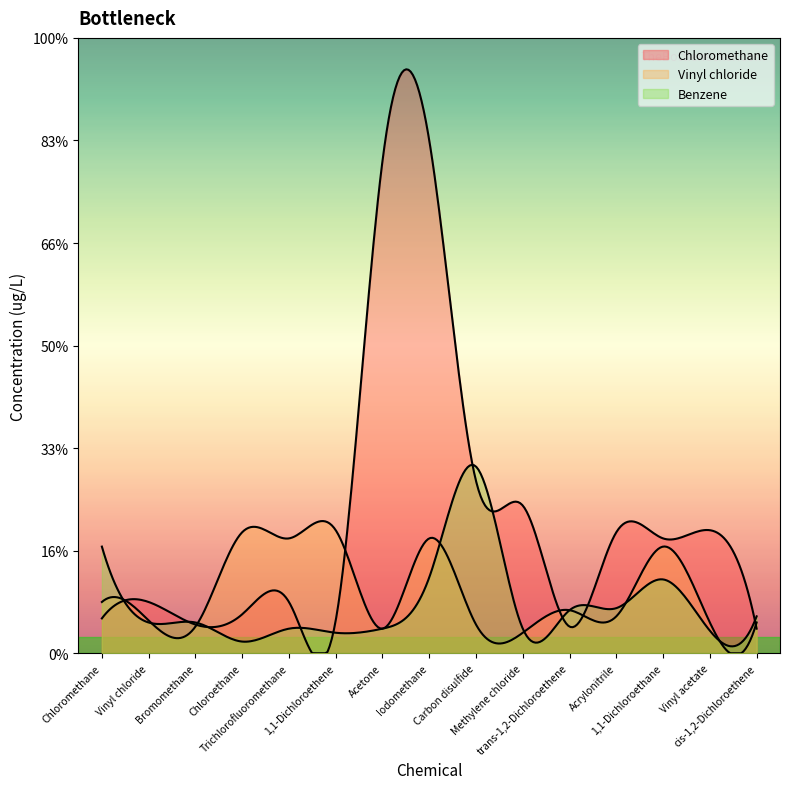

How many intersections are there between Vinyl chloride and Chloromethane?

6